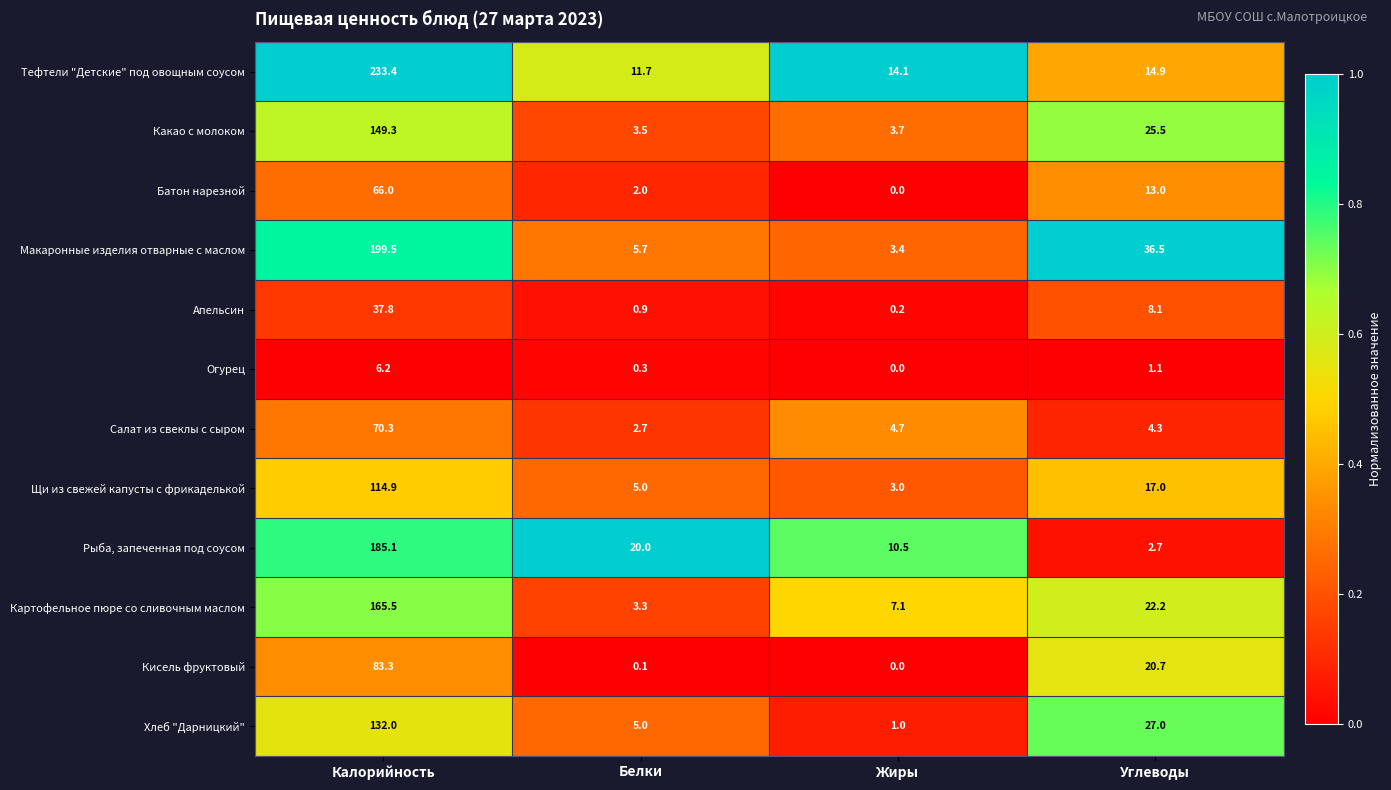

The value of Какао с молоком at Белки is 3.5. True or false?

True